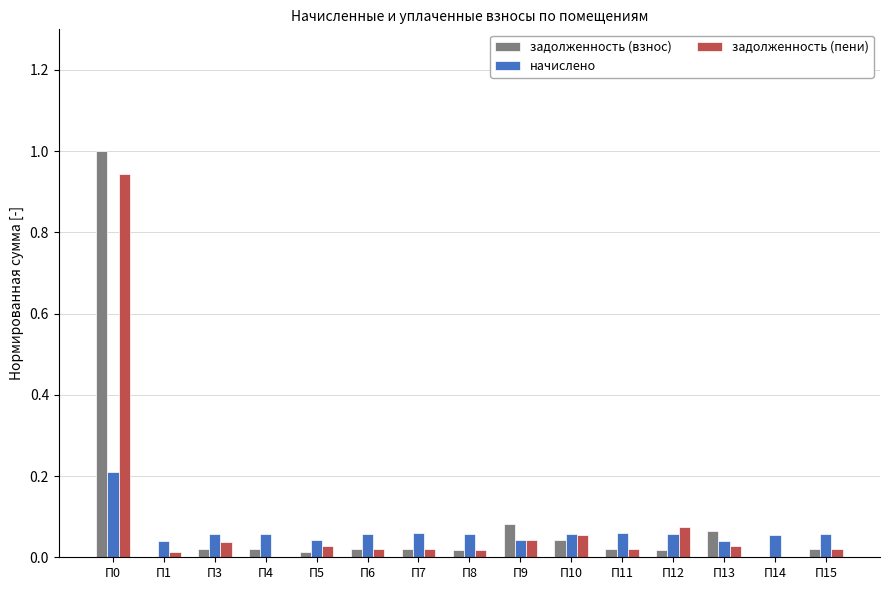

Count the number of categories in the chart.

15